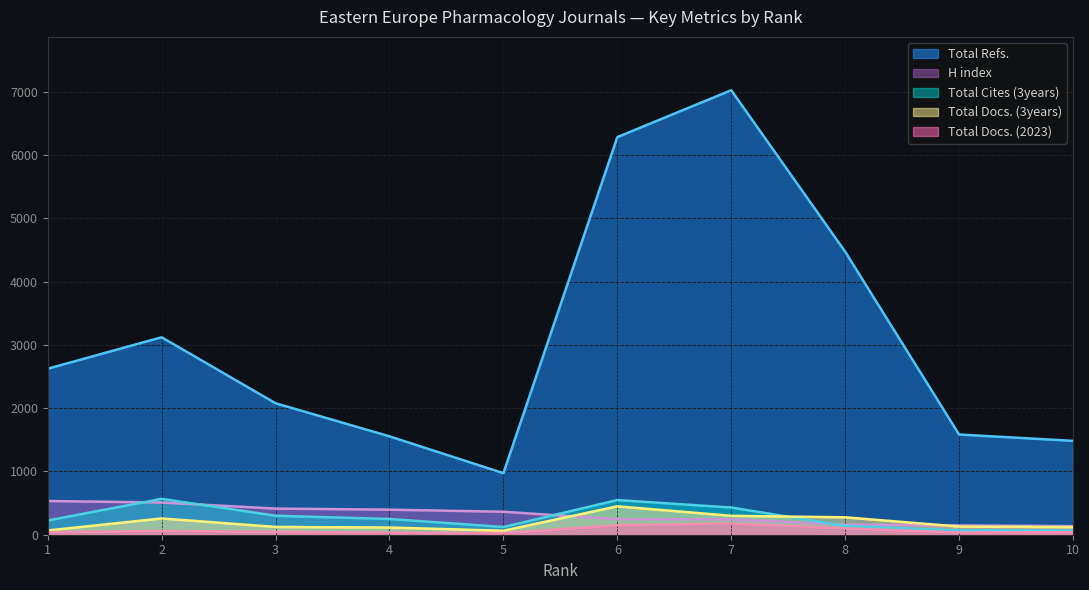

Reading left to right, list all the values displayed in this chart.

Total Refs.: 2624	3121	2078	1555	973	6285	7026	4474	1584	1484
Total Docs. (3years): 67	257	123	114	63	449	299	275	129	120
Total Docs. (2023): 39	61	45	33	25	150	179	101	34	40
H index: 533	509	413	396	363	245	244	158	146	135
Total Cites (3years): 225	567	300	249	122	548	430	139	69	69